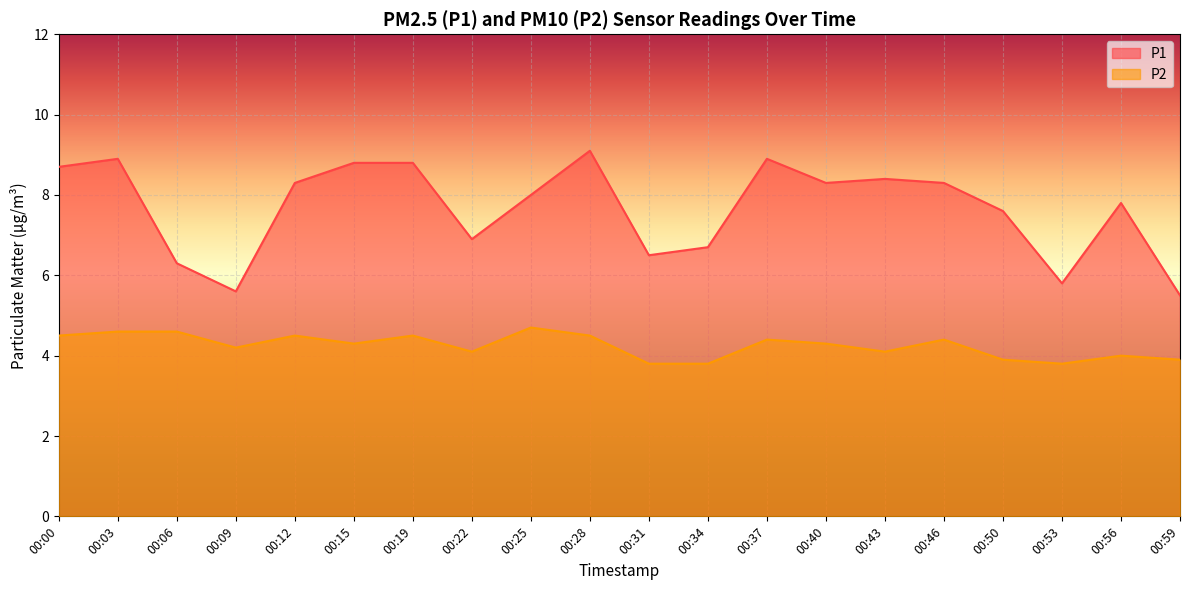

The P1 series shows 3.5 at 00:59. True or false?

False